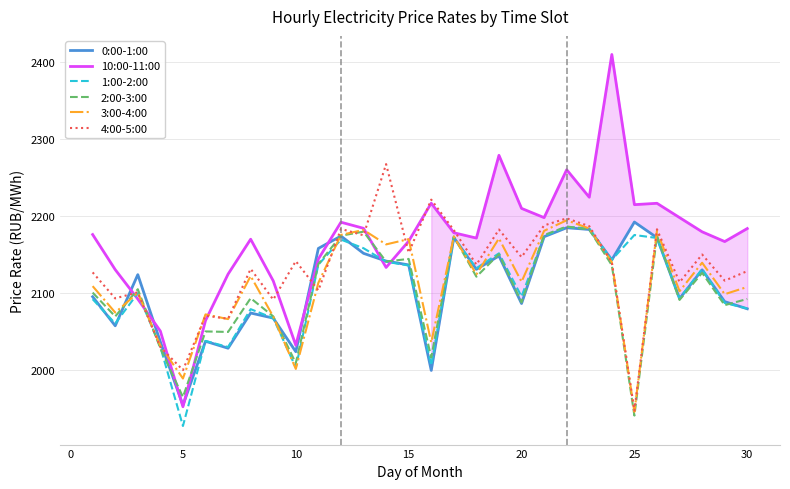

Which series has the largest total across all categories?

10:00-11:00